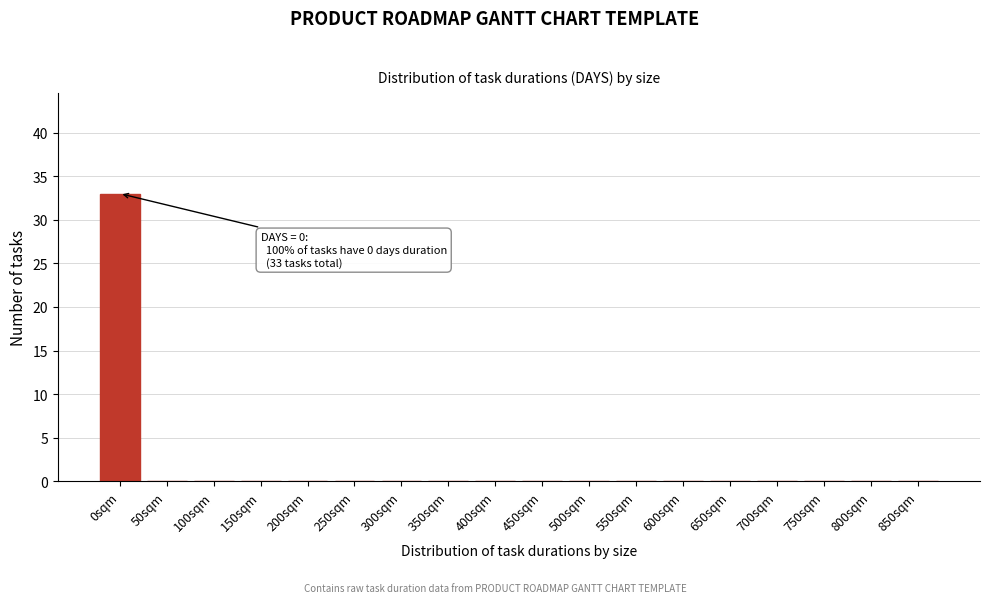

Reading right to left, extract all data points from this chart.

850sqm=0	800sqm=0	750sqm=0	700sqm=0	650sqm=0	600sqm=0	550sqm=0	500sqm=0	450sqm=0	400sqm=0	350sqm=0	300sqm=0	250sqm=0	200sqm=0	150sqm=0	100sqm=0	50sqm=0	0sqm=33